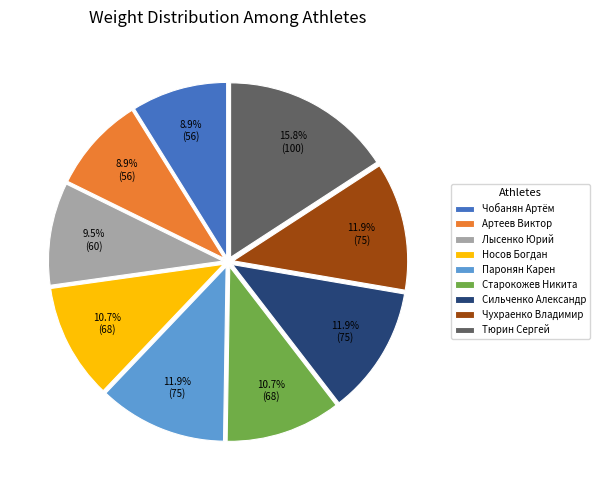

Approximately how many times larger is the value at Паронян Карен compared to Артеев Виктор?

1.3